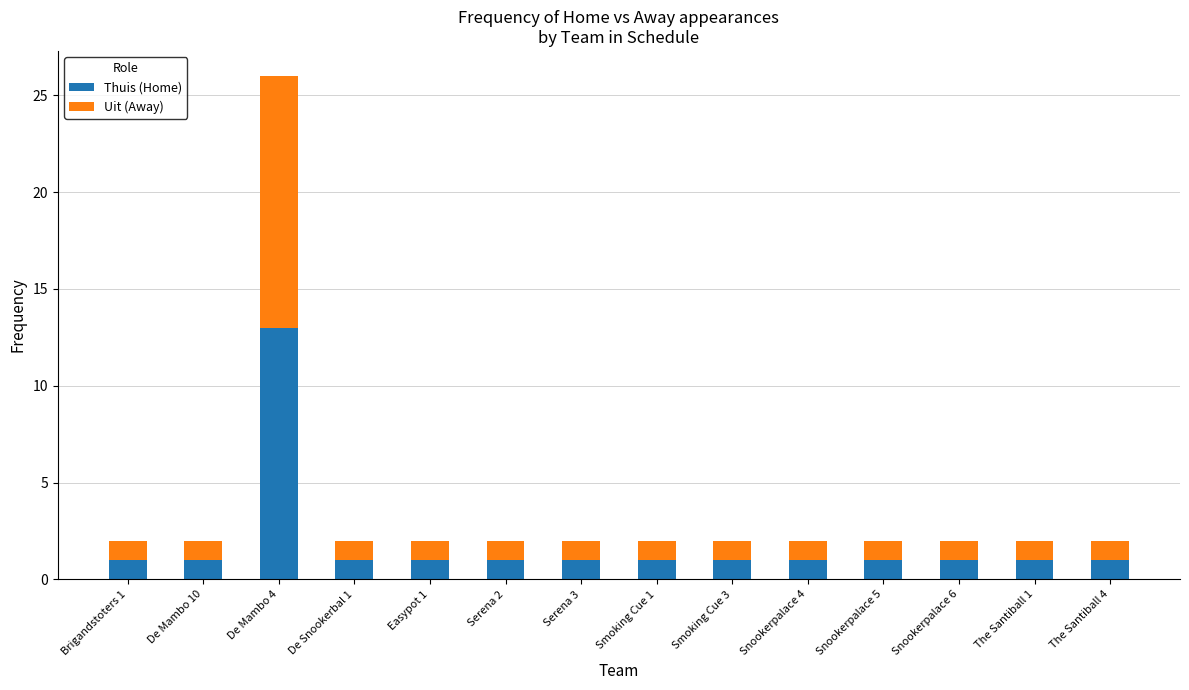

How many bars are there in total?

14